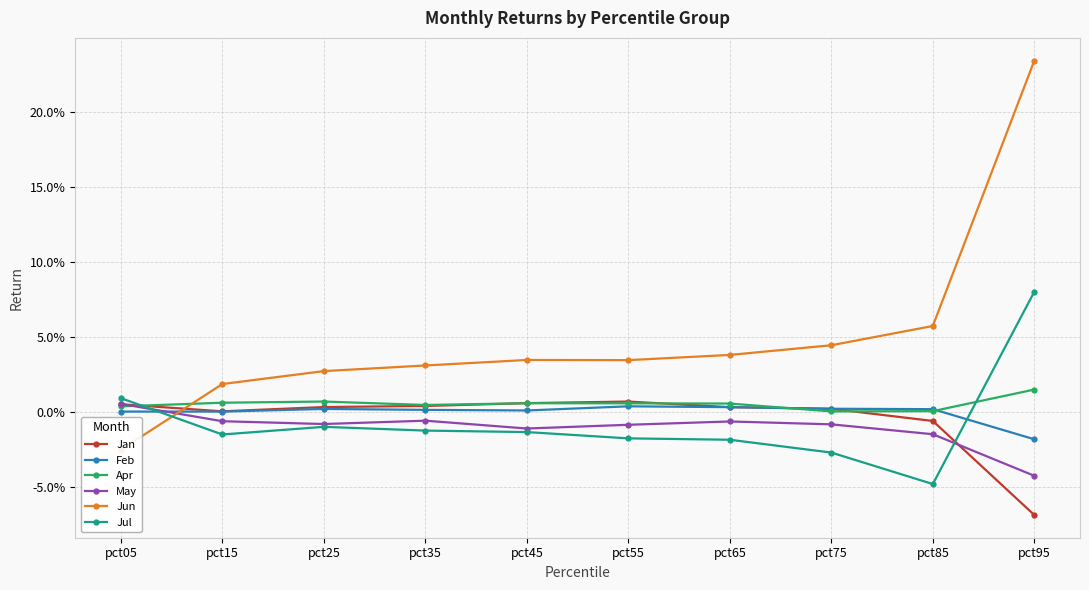

Is it true that Jan equals 0.0 at pct75?

True